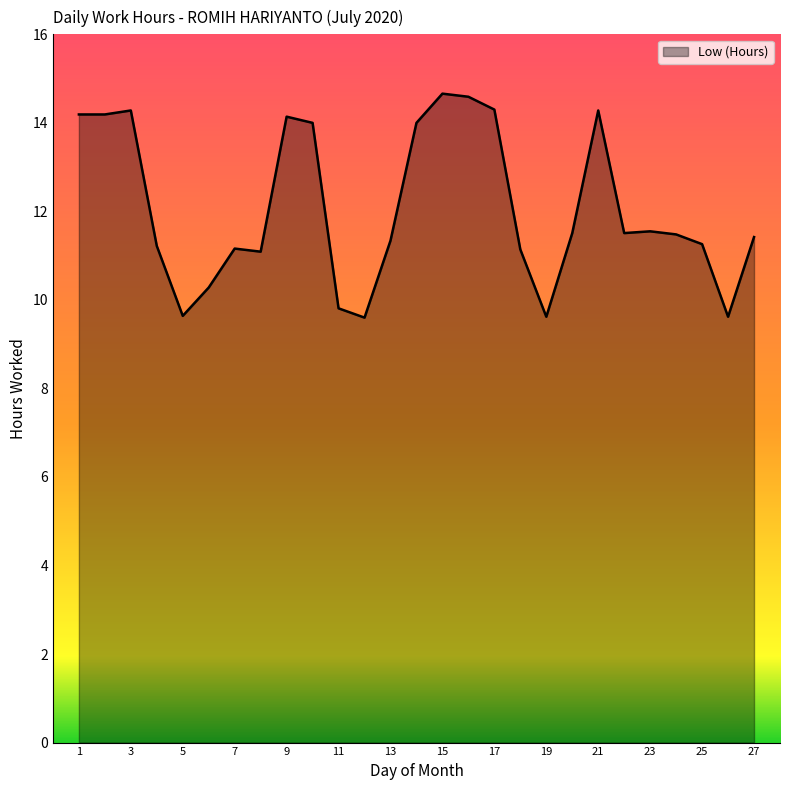

What is the maximum value shown in the chart?

14.7